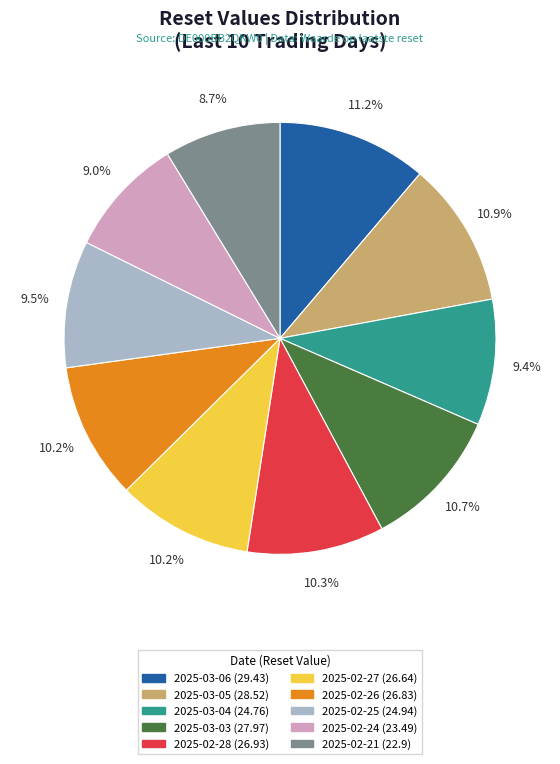

Approximately how many times larger is the value at 2025-02-21 (22.9) compared to 2025-02-27 (26.64)?

0.9